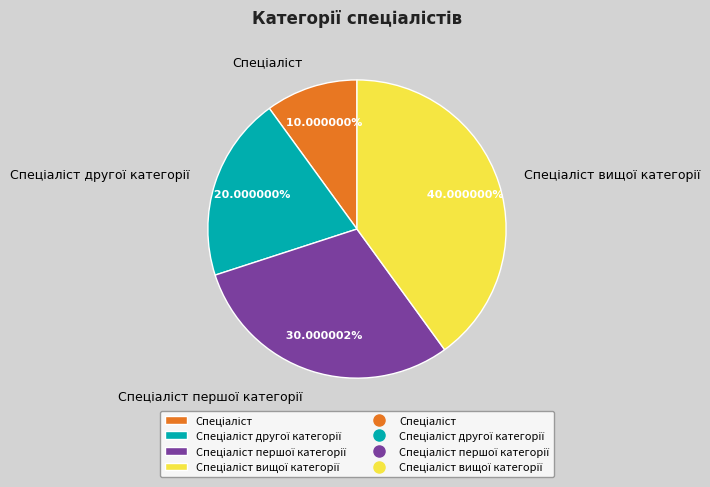

Is there a majority slice in this chart?

No